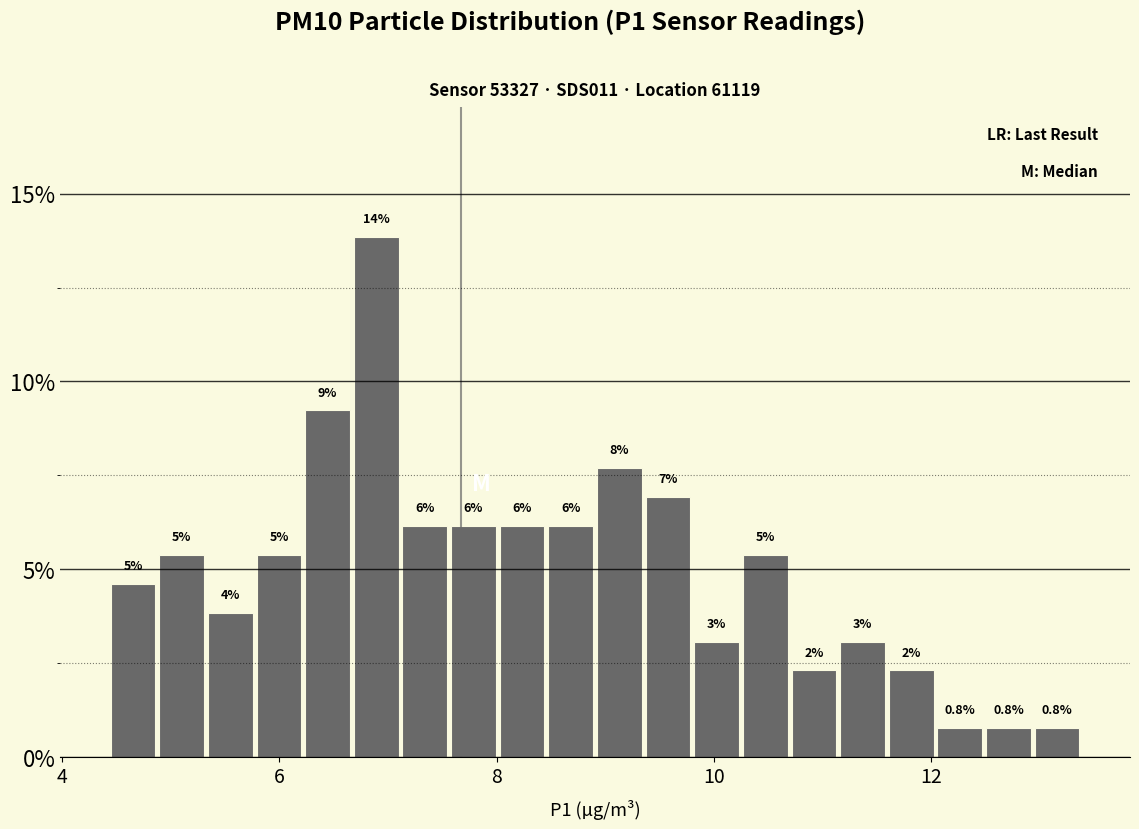

Around what value on the x-axis is the tallest bar? Give the approximate position of its centre, as read against the axis.

6.8